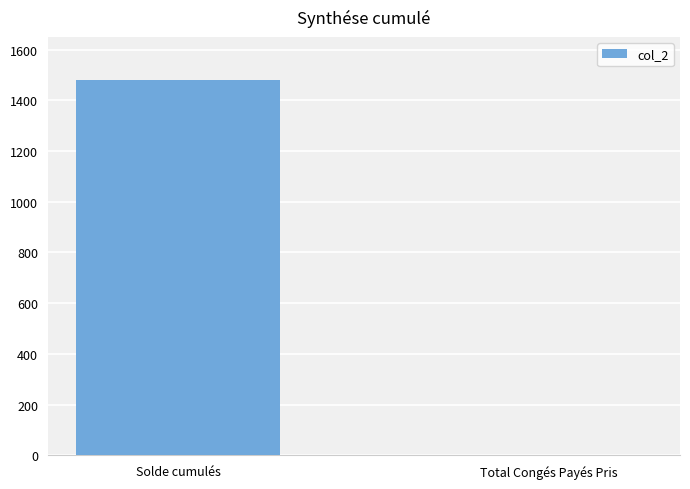

The value at Solde cumulés is 2404.0. True or false?

False